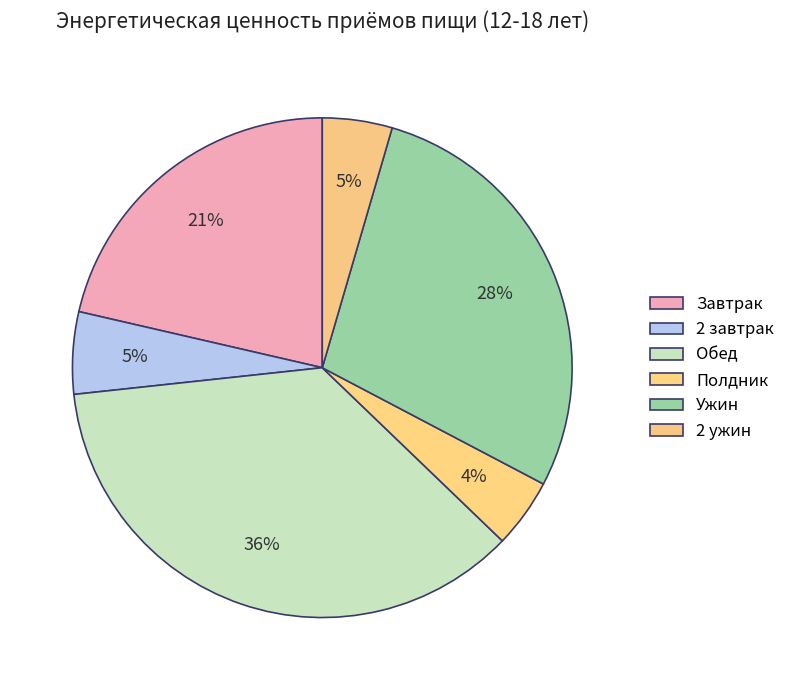

What portion of the pie excludes Полдник?

95.5%